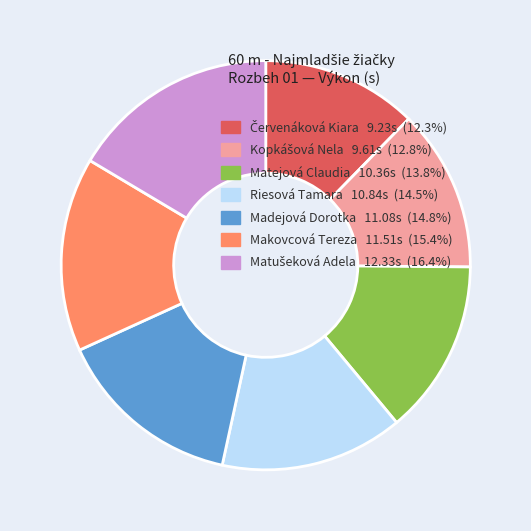

Is it true that Matejová Claudia is 14% of the pie?

True